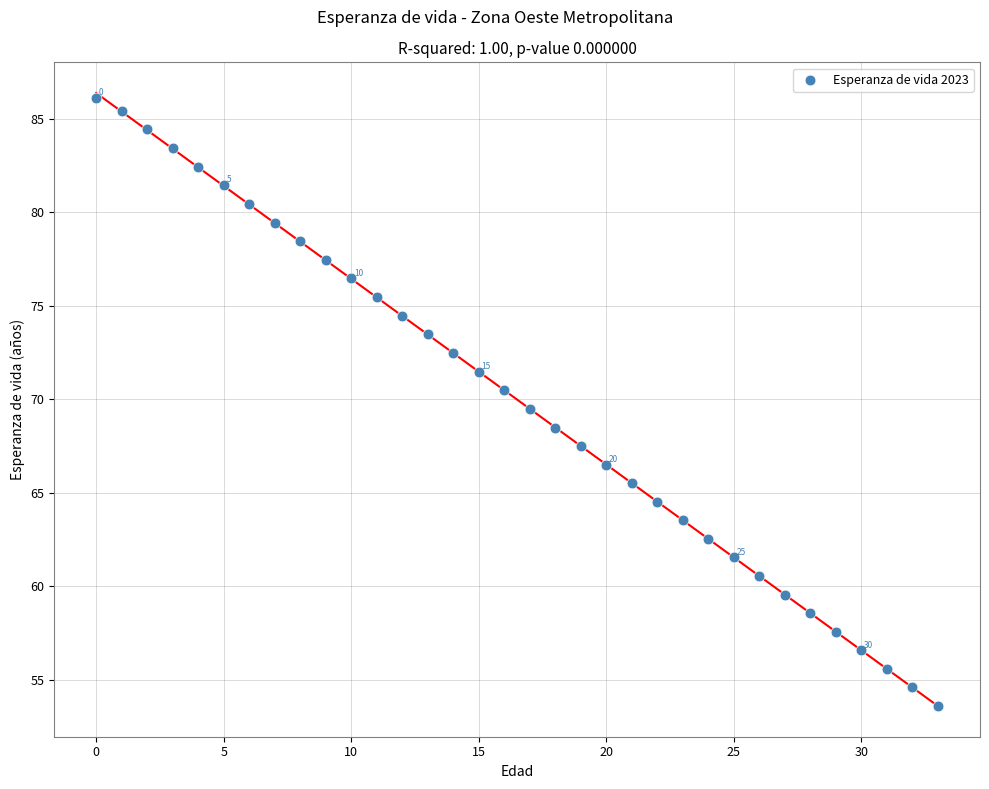

What is the range of Y values (max minus min)?

32.5